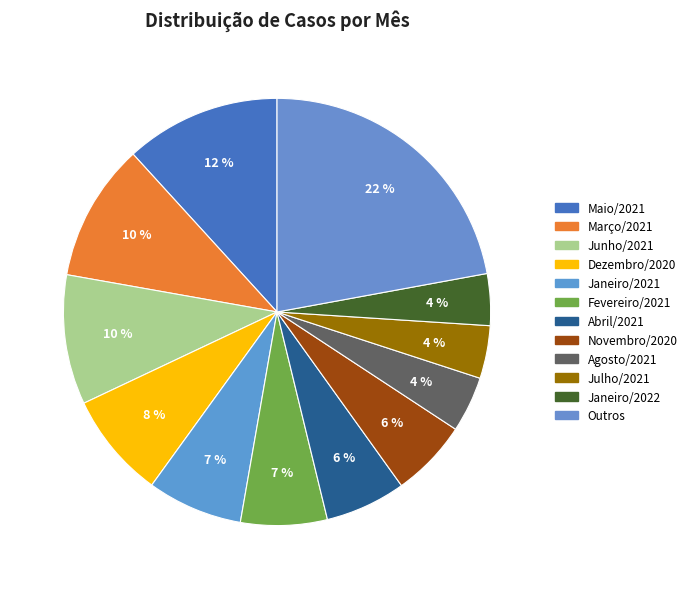

To the nearest percent, what is the average slice percentage?

8%